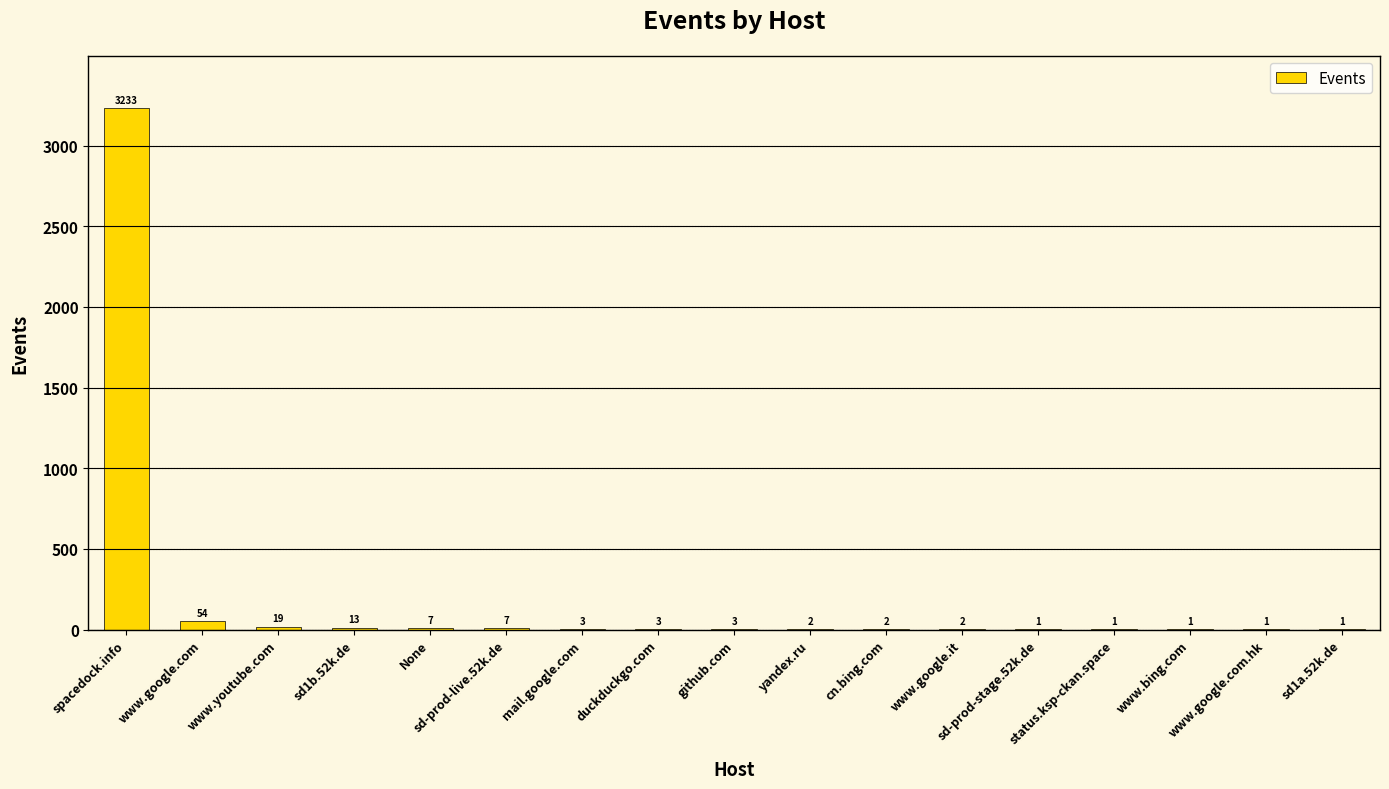

What is the ratio of the value at status.ksp-ckan.space to the value at sd-prod-stage.52k.de?

1.0